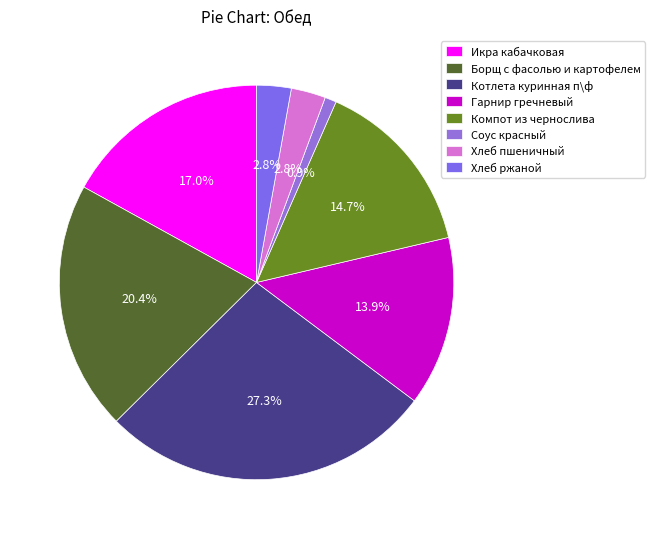

What percentage is the Котлета куринная п\ф slice, to the nearest percent?

27%